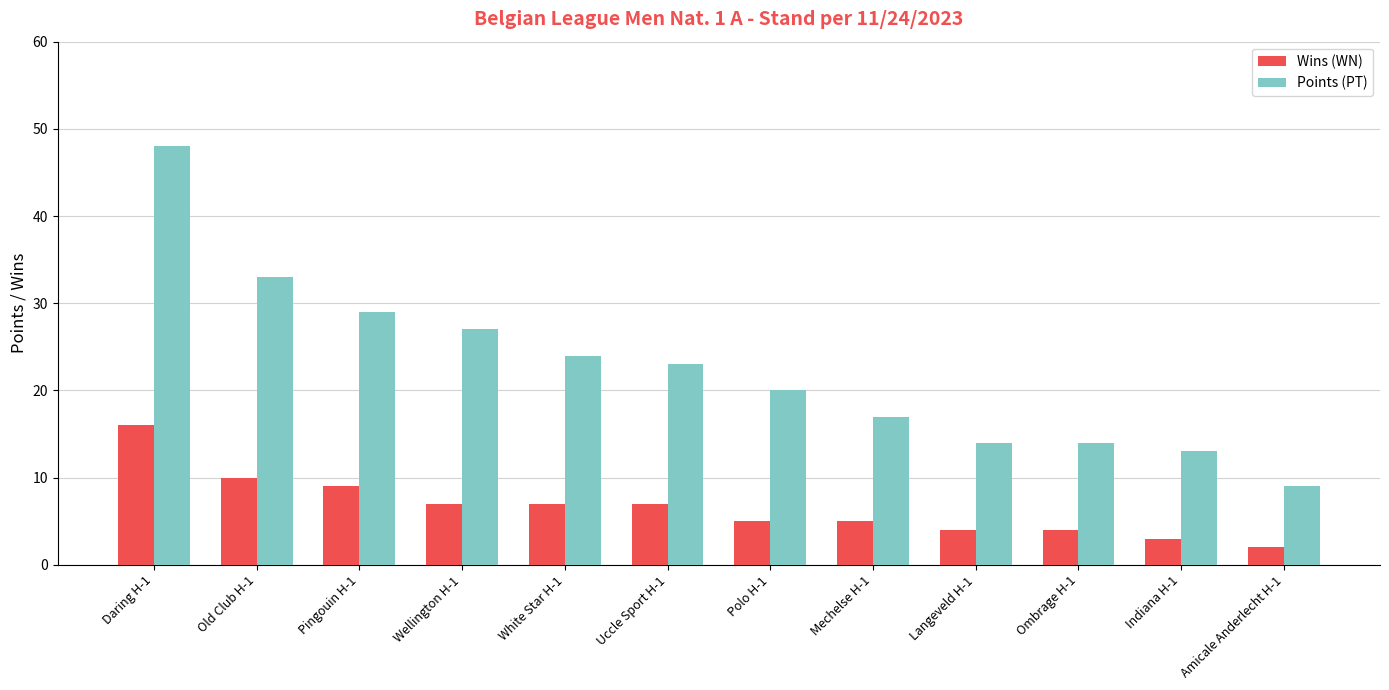

What is the difference between the maximum and minimum values in the Points (PT) series?

39